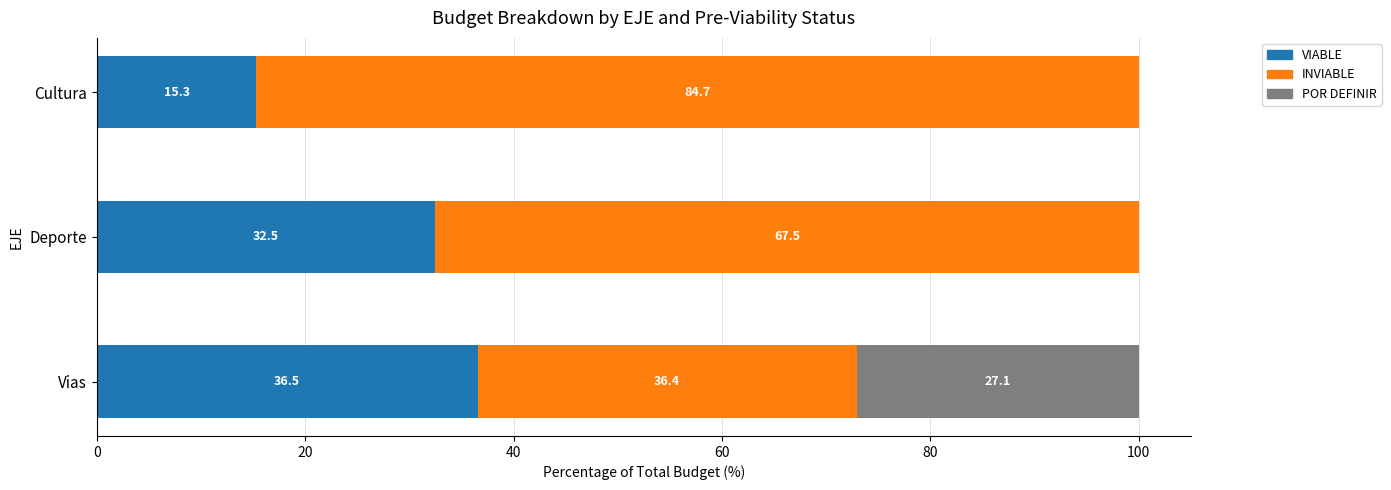

What is the total value across all series at Deporte?

100.0